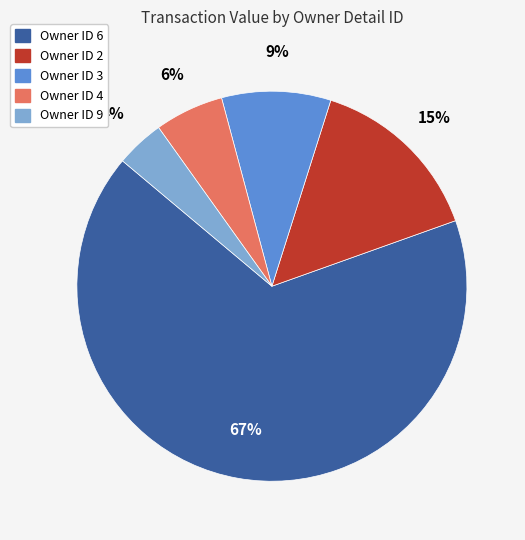

To the nearest percent, what percentage of the pie is Owner ID 4?

6%